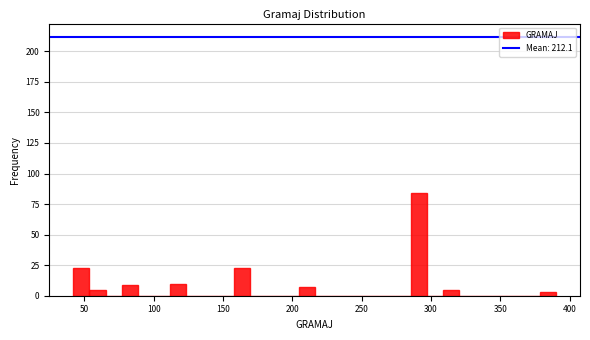

Read against the x-axis, roughly where is the centre of the tallest bar?

290